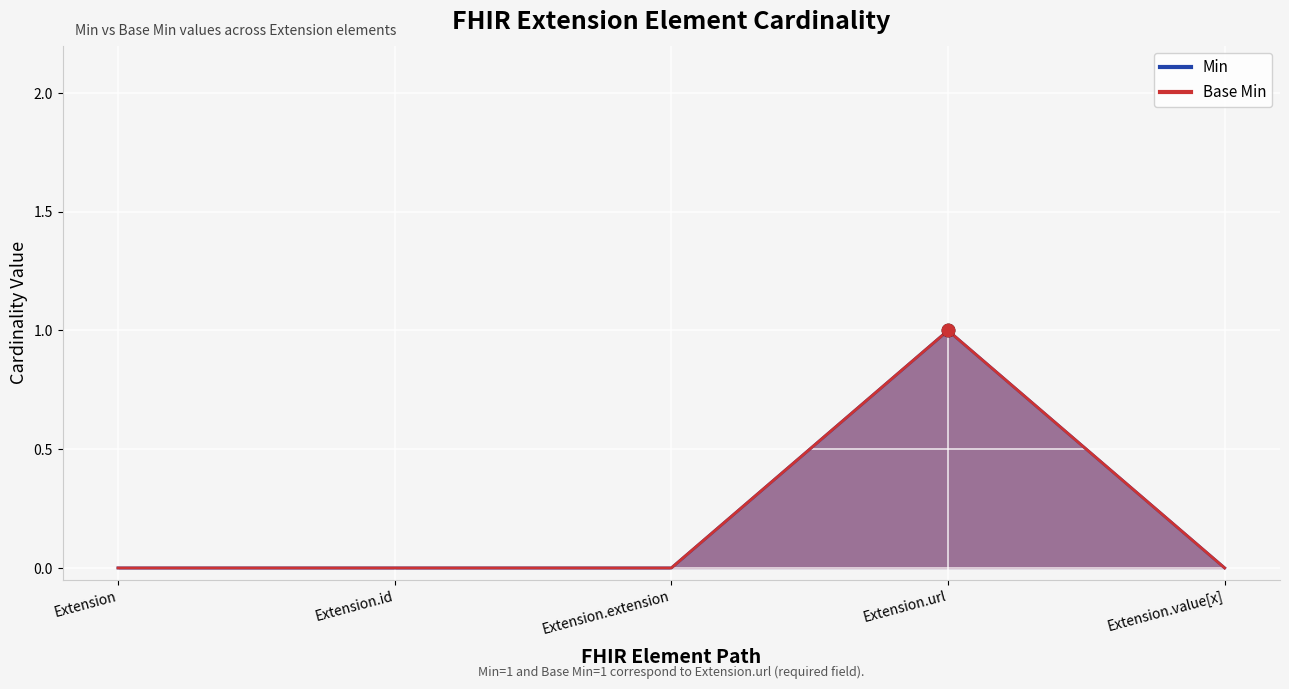

Which series has the widest spread of Y values?

Min